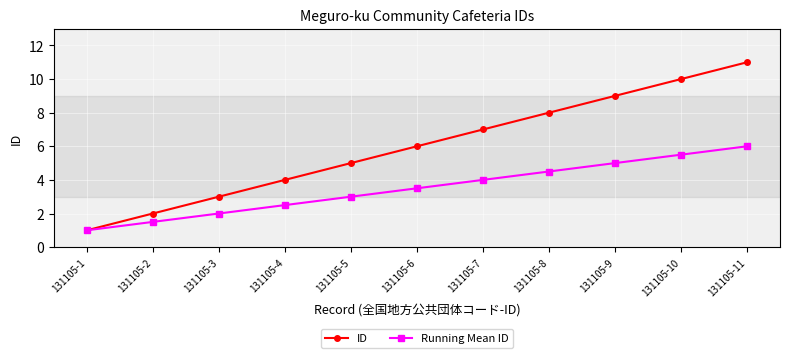

The value of Running Mean ID at 131105-6 is 0.9. True or false?

False